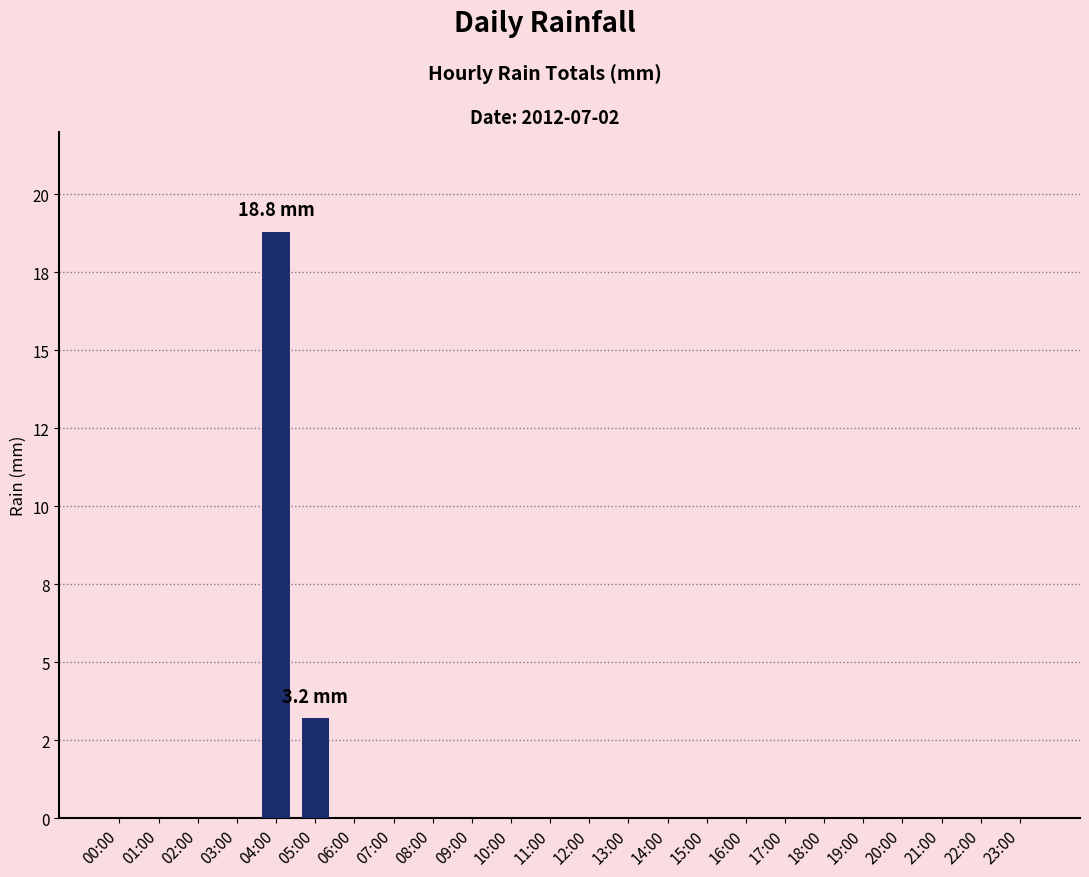

What position from the left is 03:00?

4